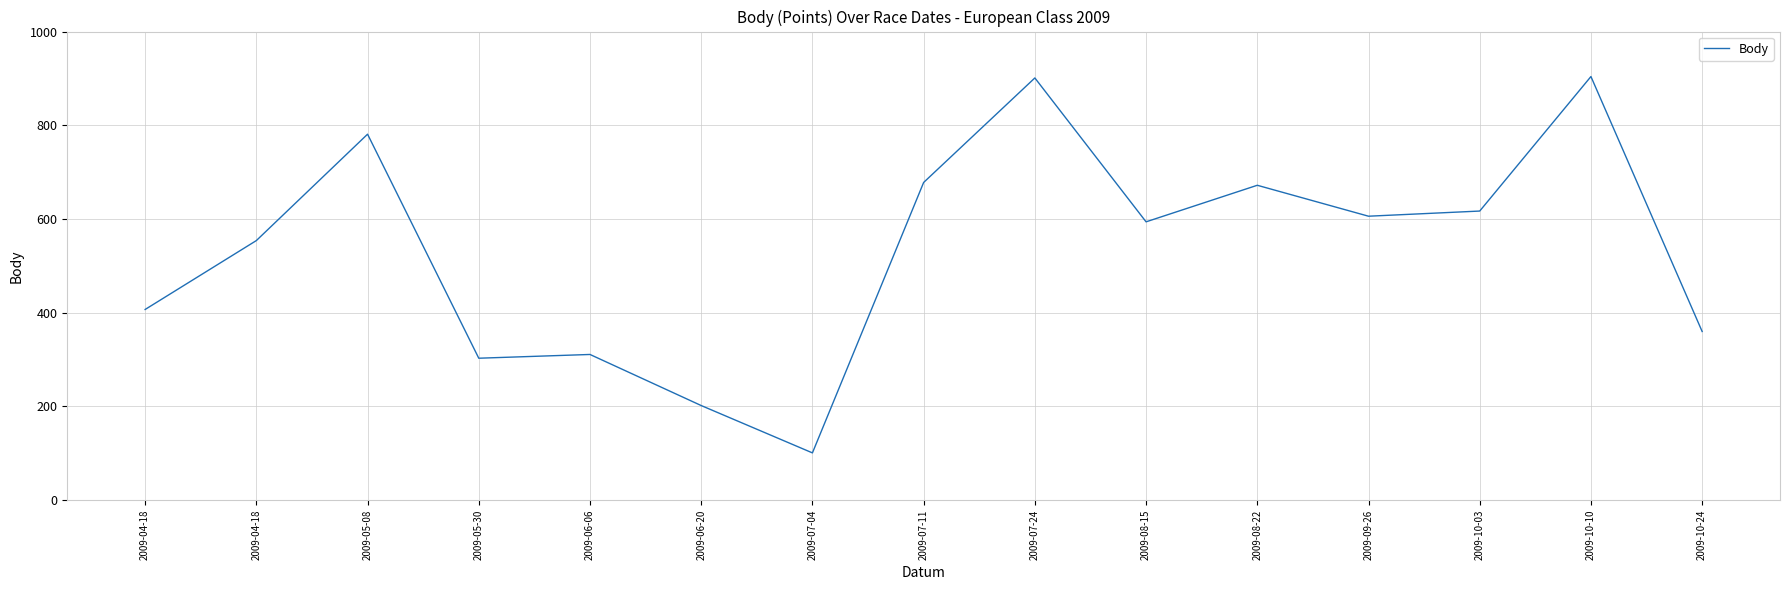

What is the value of the 3rd point from the left?

781